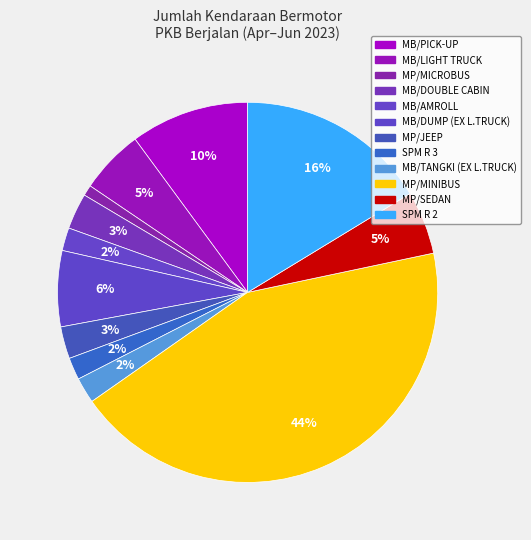

How many slices are in this pie chart?

12